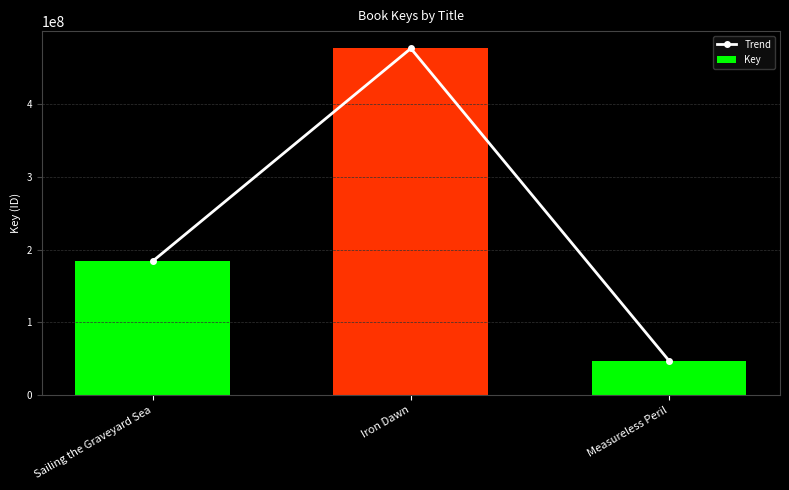

The Key series shows 18865808 at Measureless Peril. True or false?

False